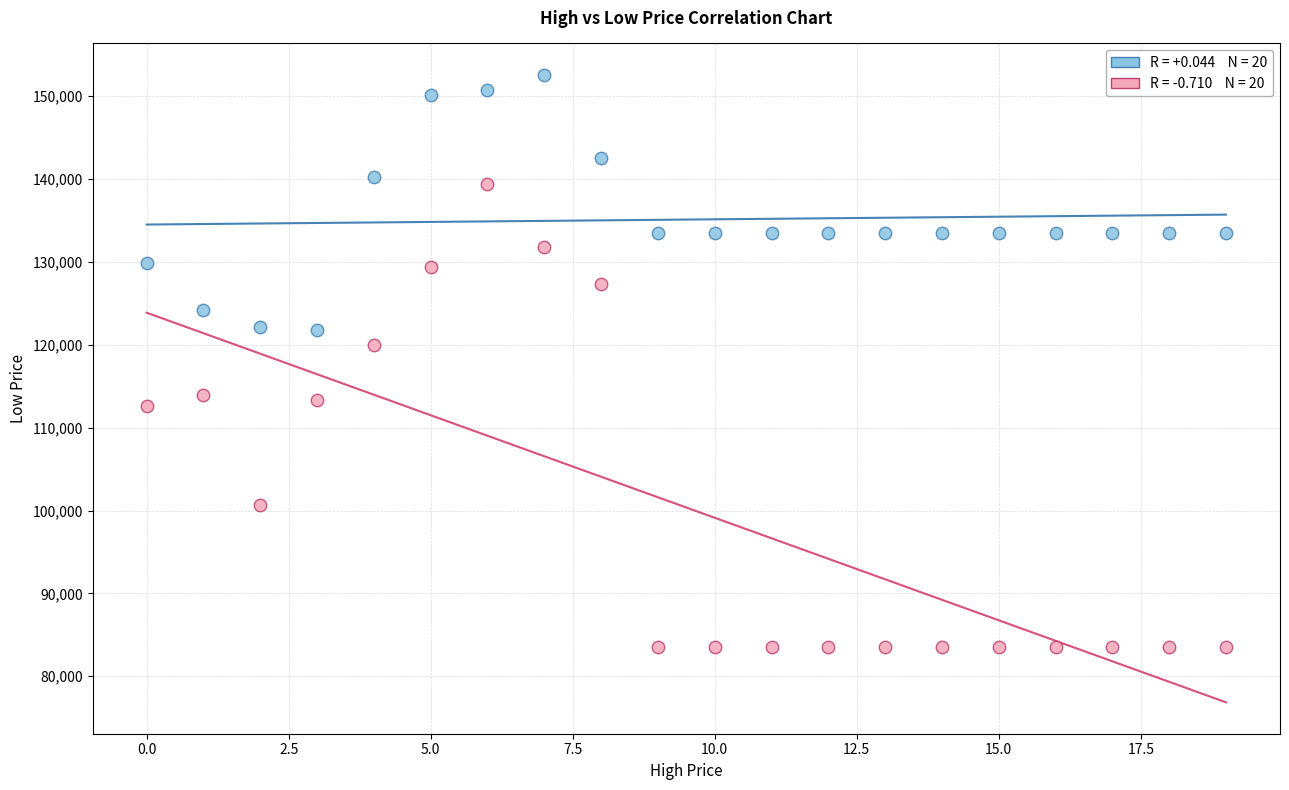

Across all series, what Y value is closest to 118052?

119920